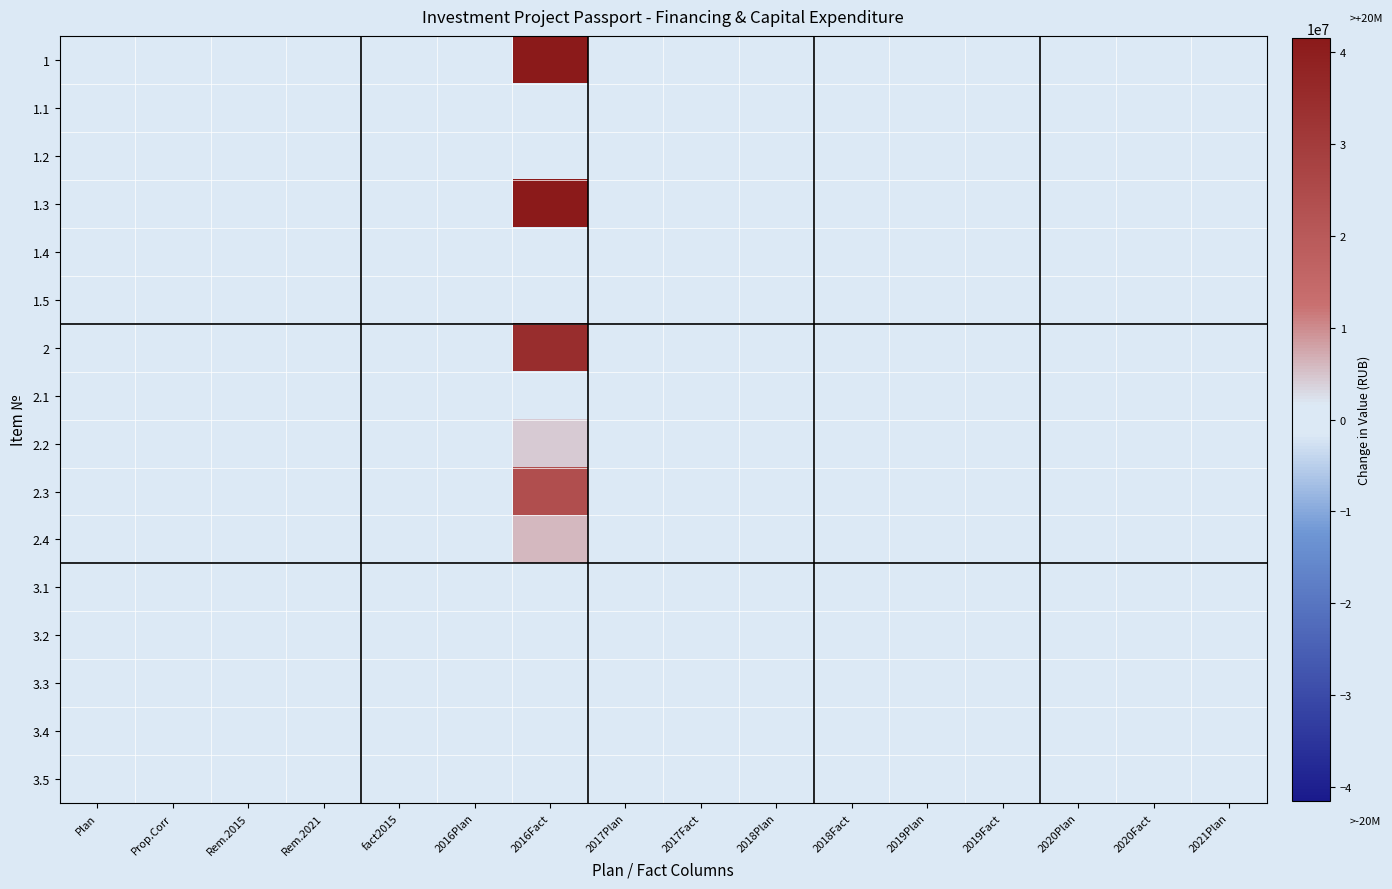

Reading left to right, extract all data points from this chart.

1: Plan=0	Prop.Corr=0	Rem.2015=0	Rem.2021=0	fact2015=0	2016Plan=0	2016Fact=41496901	2017Plan=0	2017Fact=0	2018Plan=0	2018Fact=0	2019Plan=0	2019Fact=0	2020Plan=0	2020Fact=0	2021Plan=0
1.1: Plan=0	Prop.Corr=0	Rem.2015=0	Rem.2021=0	fact2015=0	2016Plan=0	2016Fact=0	2017Plan=0	2017Fact=0	2018Plan=0	2018Fact=0	2019Plan=0	2019Fact=0	2020Plan=0	2020Fact=0	2021Plan=0
1.2: Plan=0	Prop.Corr=0	Rem.2015=0	Rem.2021=0	fact2015=0	2016Plan=0	2016Fact=0	2017Plan=0	2017Fact=0	2018Plan=0	2018Fact=0	2019Plan=0	2019Fact=0	2020Plan=0	2020Fact=0	2021Plan=0
1.3: Plan=0	Prop.Corr=0	Rem.2015=0	Rem.2021=0	fact2015=0	2016Plan=0	2016Fact=41496901	2017Plan=0	2017Fact=0	2018Plan=0	2018Fact=0	2019Plan=0	2019Fact=0	2020Plan=0	2020Fact=0	2021Plan=0
1.4: Plan=0	Prop.Corr=0	Rem.2015=0	Rem.2021=0	fact2015=0	2016Plan=0	2016Fact=0	2017Plan=0	2017Fact=0	2018Plan=0	2018Fact=0	2019Plan=0	2019Fact=0	2020Plan=0	2020Fact=0	2021Plan=0
1.5: Plan=0	Prop.Corr=0	Rem.2015=0	Rem.2021=0	fact2015=0	2016Plan=0	2016Fact=0	2017Plan=0	2017Fact=0	2018Plan=0	2018Fact=0	2019Plan=0	2019Fact=0	2020Plan=0	2020Fact=0	2021Plan=0
2: Plan=0	Prop.Corr=0	Rem.2015=0	Rem.2021=0	fact2015=0	2016Plan=0	2016Fact=34693014	2017Plan=0	2017Fact=0	2018Plan=0	2018Fact=0	2019Plan=0	2019Fact=0	2020Plan=0	2020Fact=0	2021Plan=0
2.1: Plan=0	Prop.Corr=0	Rem.2015=0	Rem.2021=0	fact2015=0	2016Plan=0	2016Fact=673577	2017Plan=0	2017Fact=0	2018Plan=0	2018Fact=0	2019Plan=0	2019Fact=0	2020Plan=0	2020Fact=0	2021Plan=0
2.2: Plan=0	Prop.Corr=0	Rem.2015=0	Rem.2021=0	fact2015=0	2016Plan=0	2016Fact=4282580	2017Plan=0	2017Fact=0	2018Plan=0	2018Fact=0	2019Plan=0	2019Fact=0	2020Plan=0	2020Fact=0	2021Plan=0
2.3: Plan=0	Prop.Corr=0	Rem.2015=0	Rem.2021=0	fact2015=0	2016Plan=0	2016Fact=23710925	2017Plan=0	2017Fact=0	2018Plan=0	2018Fact=0	2019Plan=0	2019Fact=0	2020Plan=0	2020Fact=0	2021Plan=0
2.4: Plan=0	Prop.Corr=0	Rem.2015=0	Rem.2021=0	fact2015=0	2016Plan=0	2016Fact=6025932	2017Plan=0	2017Fact=0	2018Plan=0	2018Fact=0	2019Plan=0	2019Fact=0	2020Plan=0	2020Fact=0	2021Plan=0
3.1: Plan=0	Prop.Corr=0	Rem.2015=0	Rem.2021=0	fact2015=0	2016Plan=0	2016Fact=0	2017Plan=0	2017Fact=0	2018Plan=0	2018Fact=0	2019Plan=0	2019Fact=0	2020Plan=0	2020Fact=0	2021Plan=0
3.2: Plan=0	Prop.Corr=0	Rem.2015=0	Rem.2021=0	fact2015=0	2016Plan=0	2016Fact=0	2017Plan=0	2017Fact=0	2018Plan=0	2018Fact=0	2019Plan=0	2019Fact=0	2020Plan=0	2020Fact=0	2021Plan=0
3.3: Plan=0	Prop.Corr=0	Rem.2015=0	Rem.2021=0	fact2015=0	2016Plan=0	2016Fact=0	2017Plan=0	2017Fact=0	2018Plan=0	2018Fact=0	2019Plan=0	2019Fact=0	2020Plan=0	2020Fact=0	2021Plan=0
3.4: Plan=0	Prop.Corr=0	Rem.2015=0	Rem.2021=0	fact2015=0	2016Plan=0	2016Fact=0	2017Plan=0	2017Fact=0	2018Plan=0	2018Fact=0	2019Plan=0	2019Fact=0	2020Plan=0	2020Fact=0	2021Plan=0
3.5: Plan=0	Prop.Corr=0	Rem.2015=0	Rem.2021=0	fact2015=0	2016Plan=0	2016Fact=0	2017Plan=0	2017Fact=0	2018Plan=0	2018Fact=0	2019Plan=0	2019Fact=0	2020Plan=0	2020Fact=0	2021Plan=0